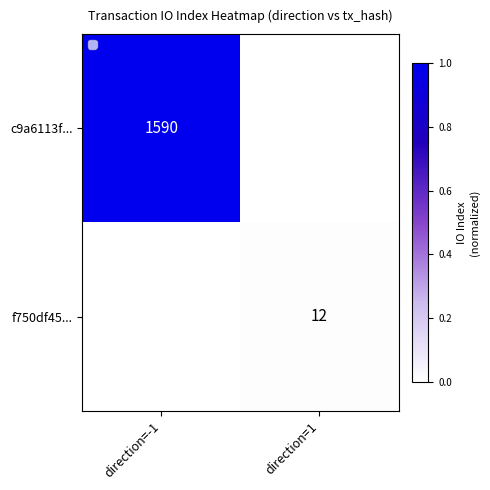

Is it true that c9a6113f... equals 1590 at direction=-1?

True